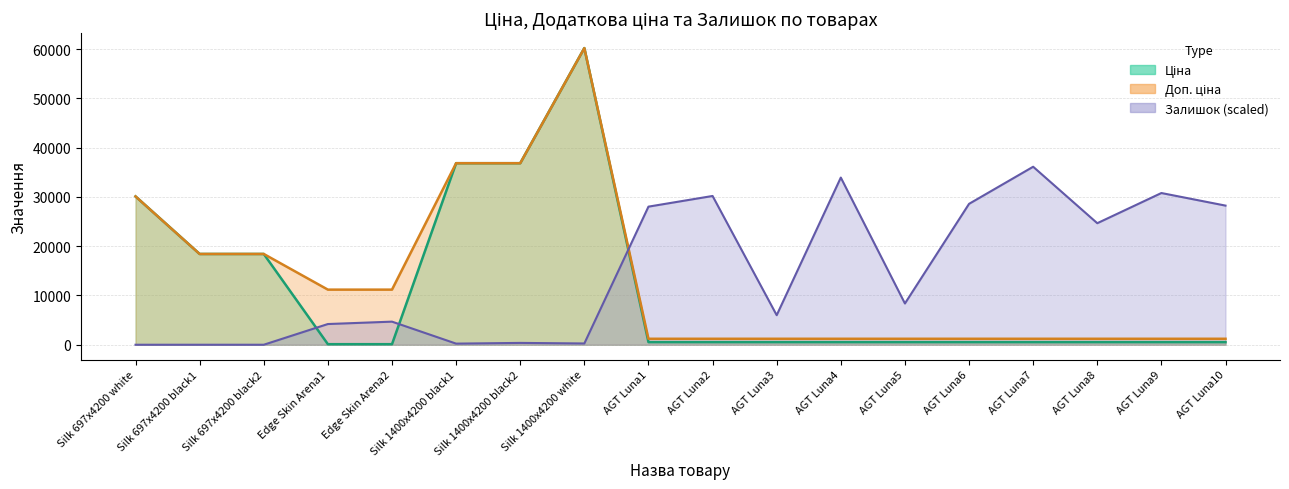

The value of Ціна at Silk 1400x4200 black2 is 36841.8. True or false?

True